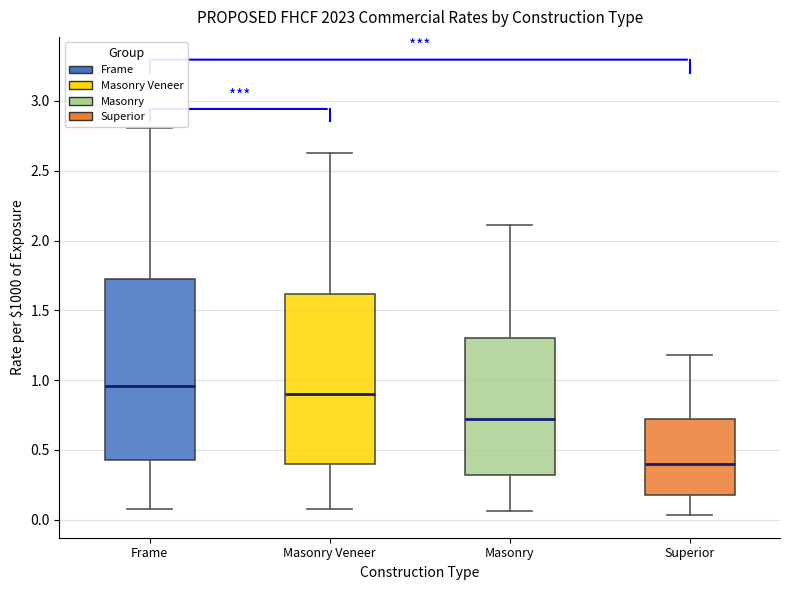

Reading left to right, read every box against the y-axis: the position of its median line, the range the box covers, and the ends of its whiskers. The values are not printed on the chart, so give them approximately, as read against the axis.

Frame: median 0.95, box 0.45 to 1.70, whiskers 0.10 to 2.80
Masonry Veneer: median 0.90, box 0.40 to 1.60, whiskers 0.05 to 2.65
Masonry: median 0.70, box 0.30 to 1.30, whiskers 0.05 to 2.10
Superior: median 0.40, box 0.20 to 0.70, whiskers 0.05 to 1.20